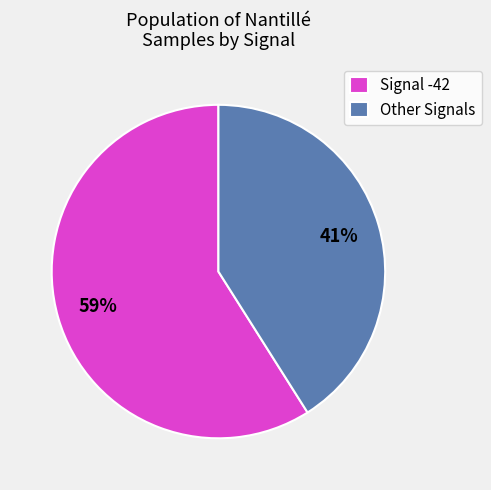

Which category has the biggest portion of the pie?

Signal -42